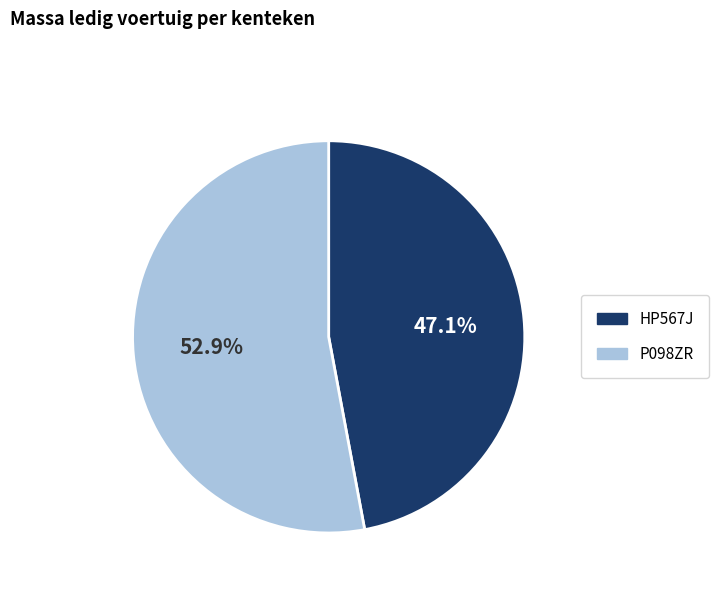

The HP567J slice represents 47% of the pie. True or false?

True